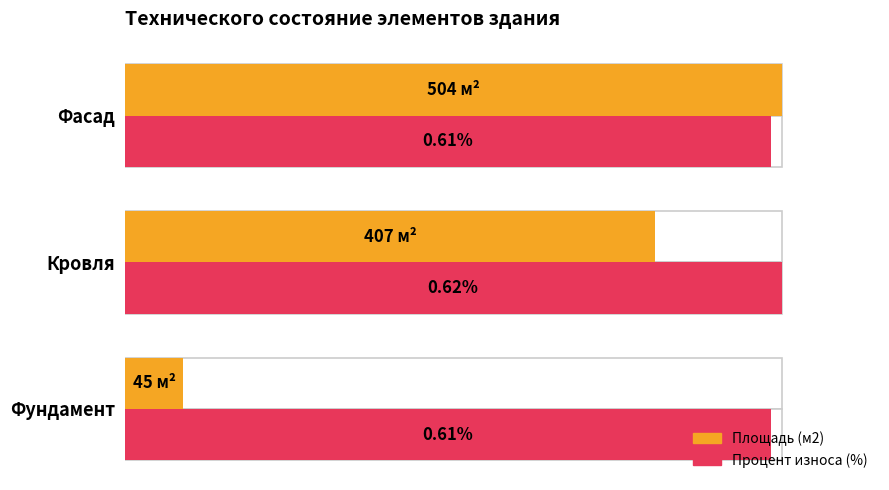

Is it true that Площадь (м2) equals 16.3 at Кровля?

False